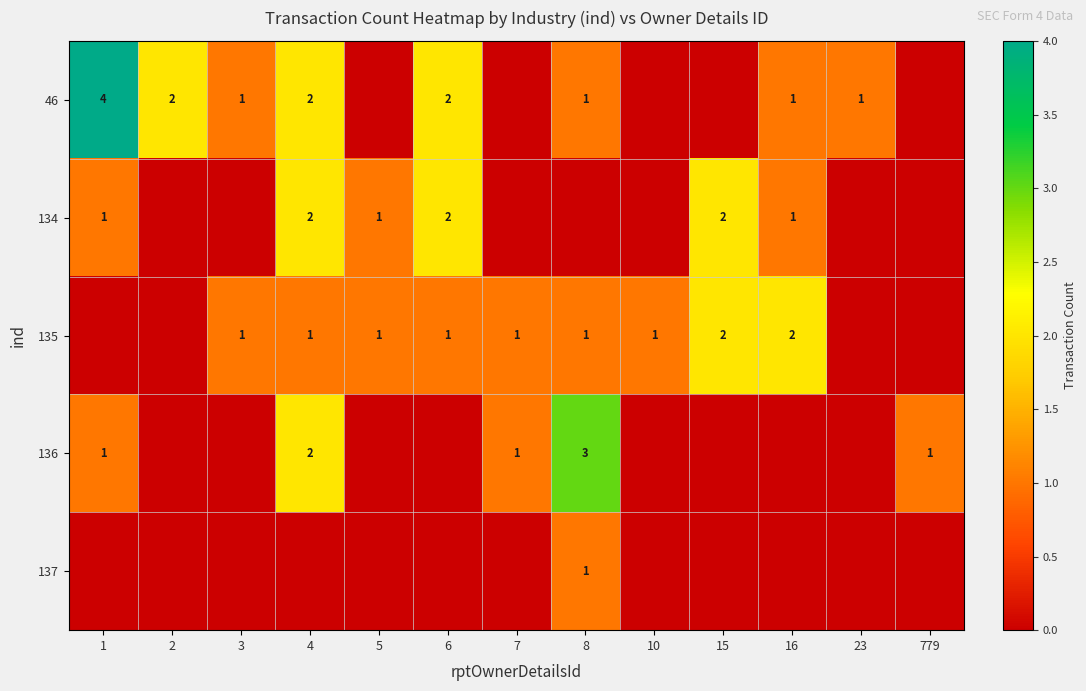

True or false: 46 has a value of 2 at 6.

True